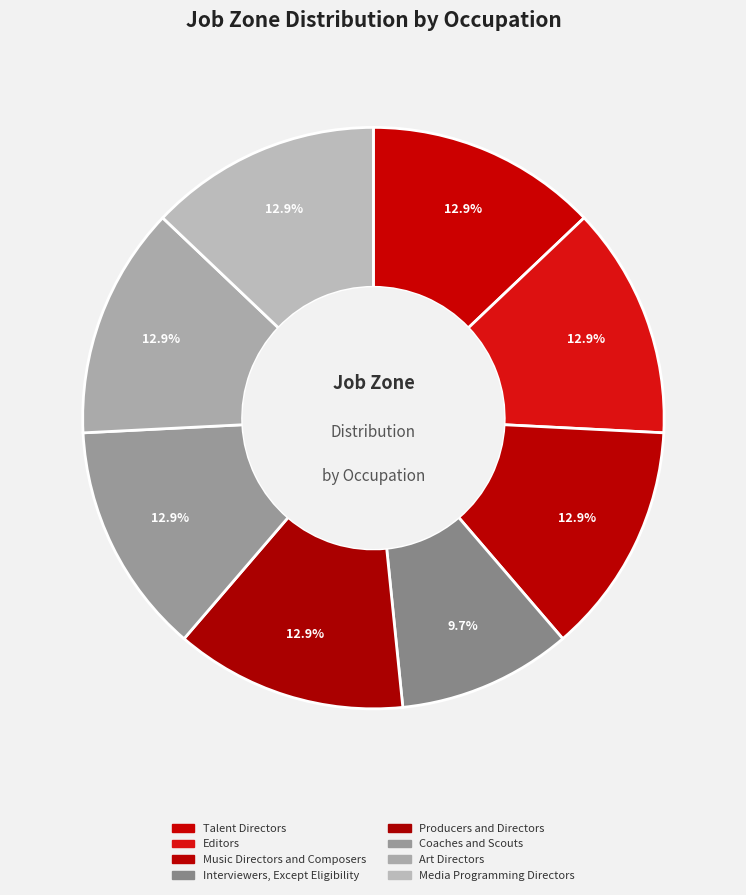

Does Music Directors and Composers account for over 50% of the chart?

No